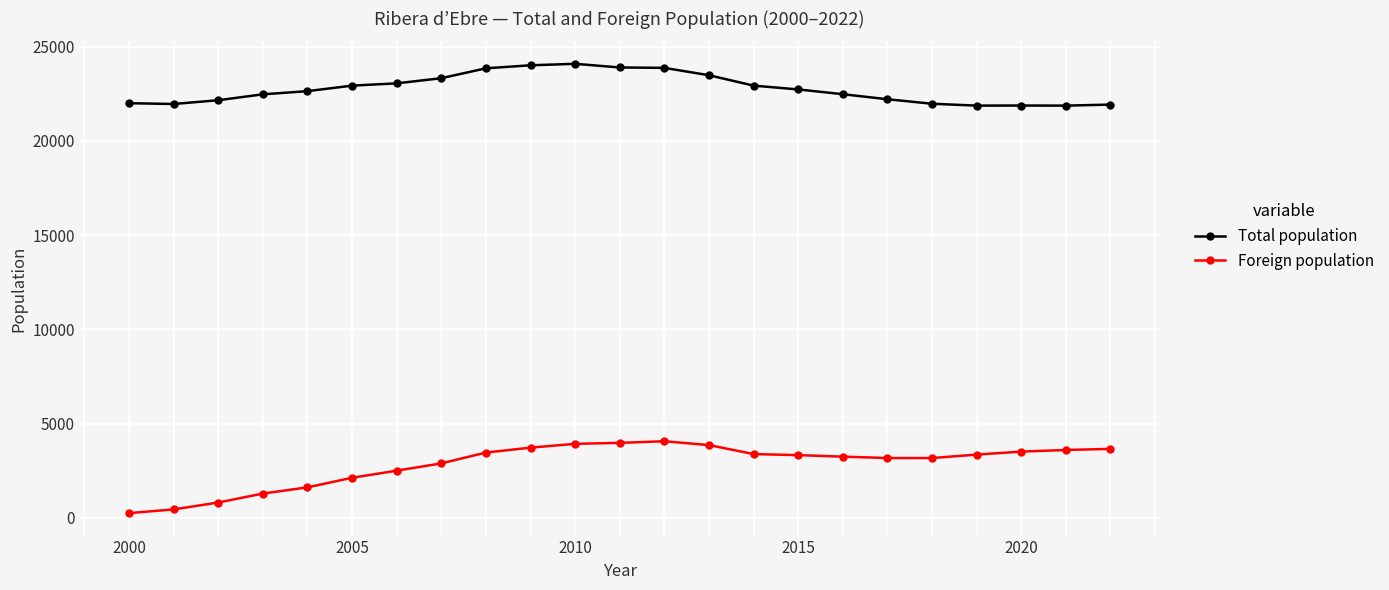

Count the number of data series in this chart.

2